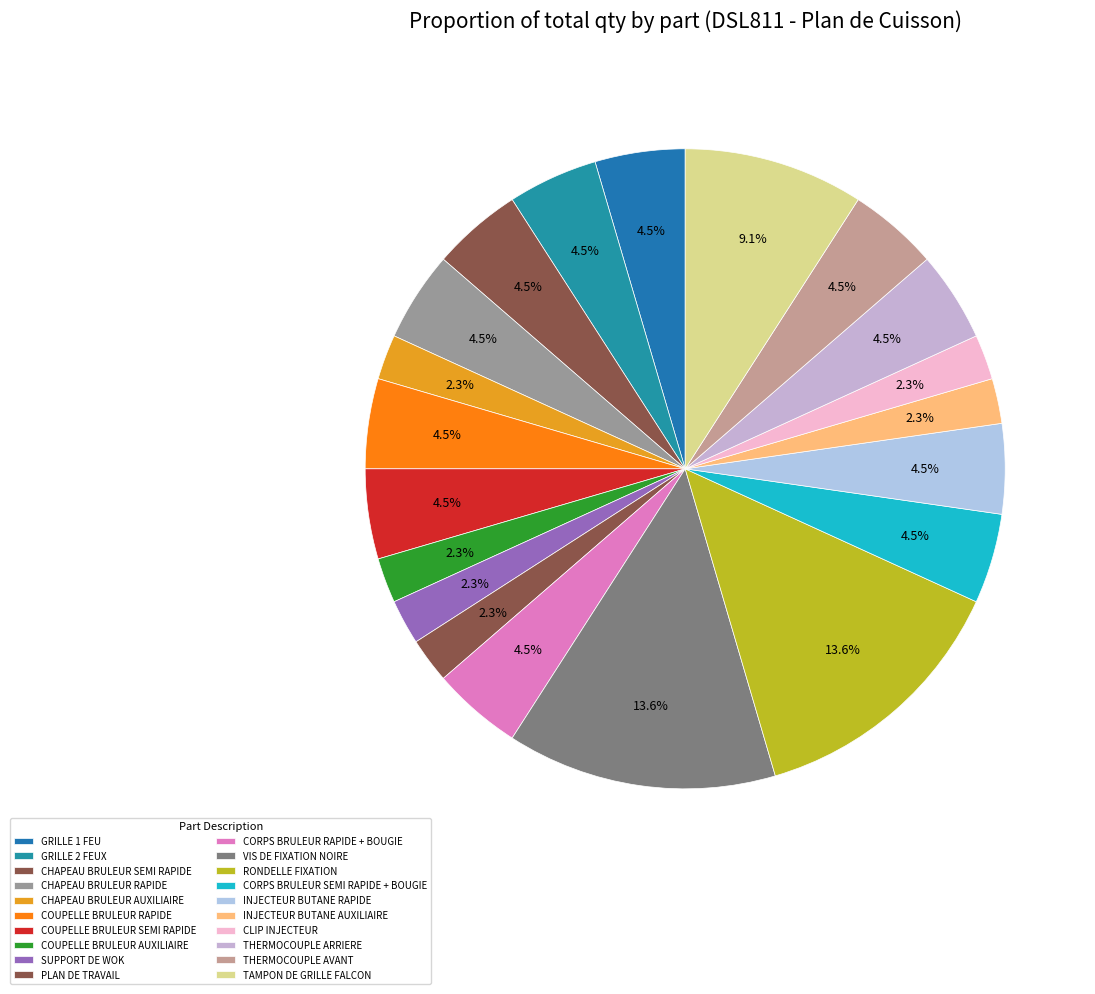

How many slices are in this pie chart?

20